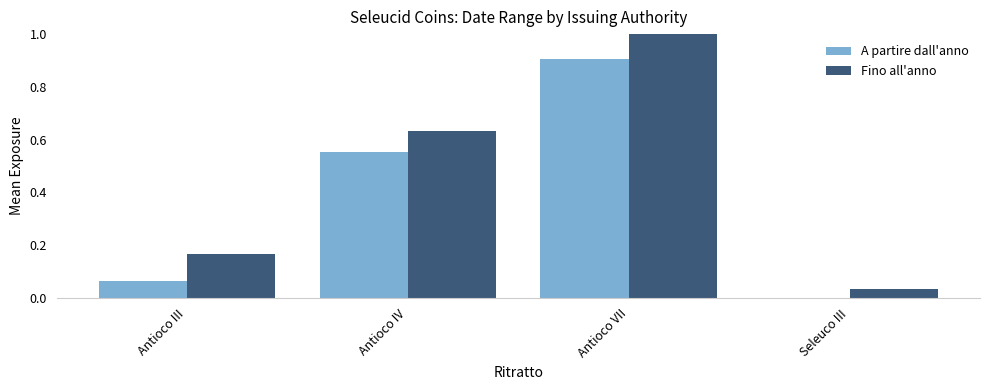

At which label is Fino all'anno closest to 0?

Seleuco III